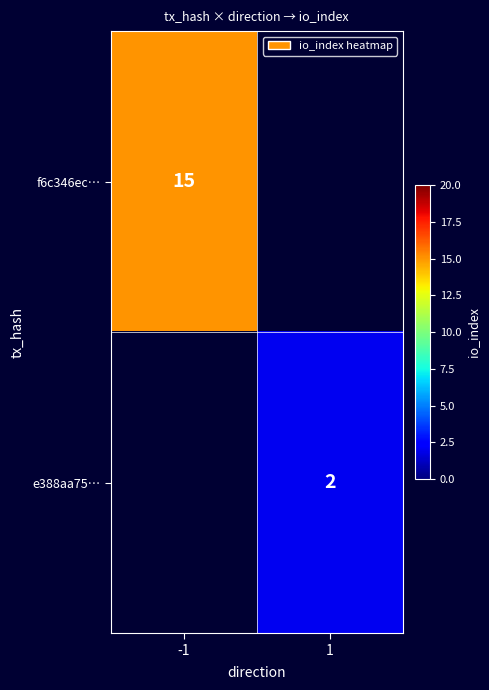

Is it true that e388aa75… equals 2 at 1?

True